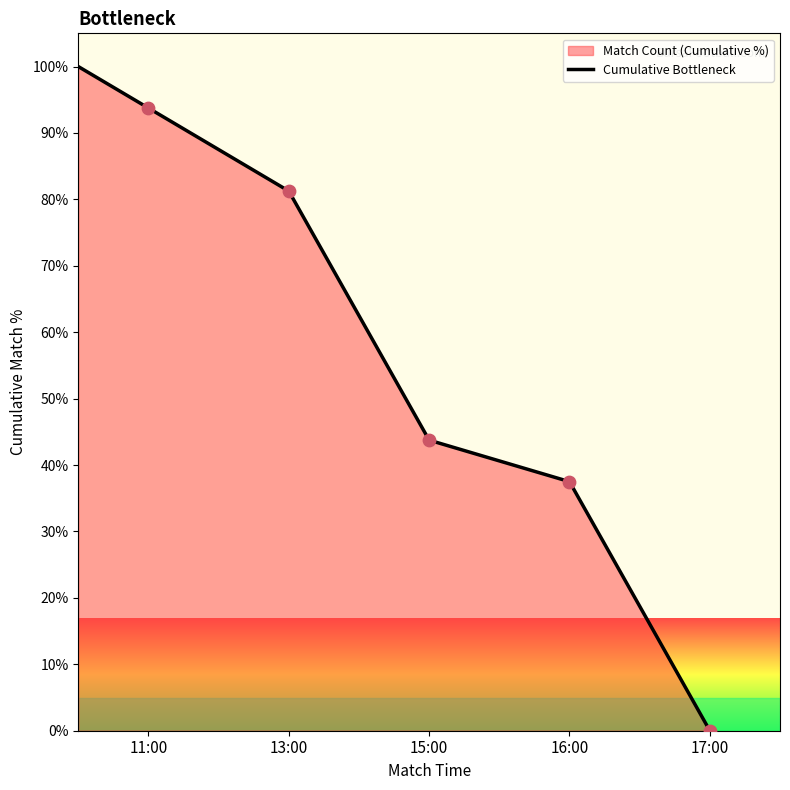

What is the ratio of the value at 17:00 to the value at 16:00?

0.0